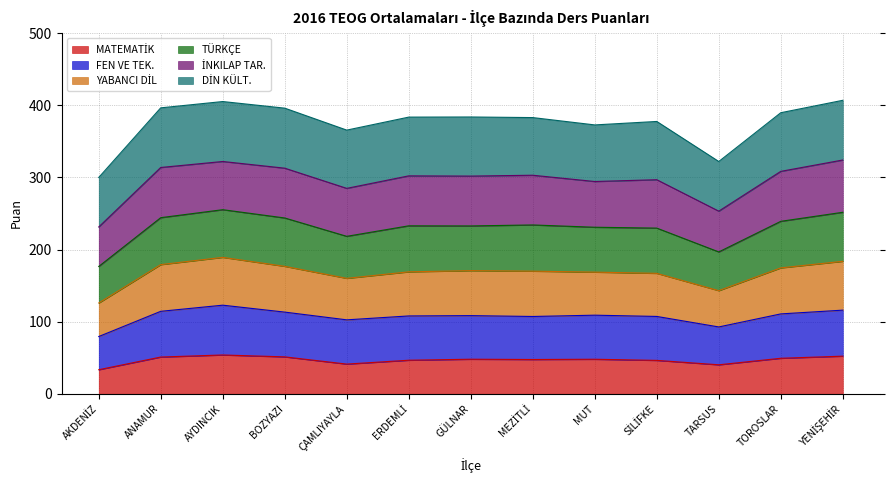

What is the total value across all series at ÇAMLIYAYLA?

365.5